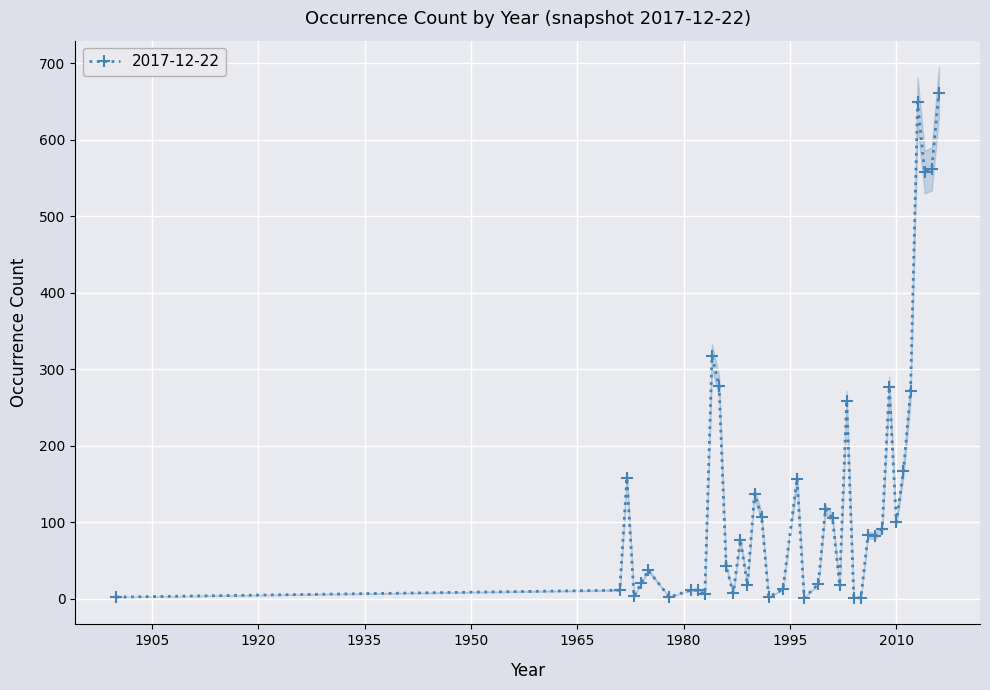

What is the maximum value shown in the chart?

662